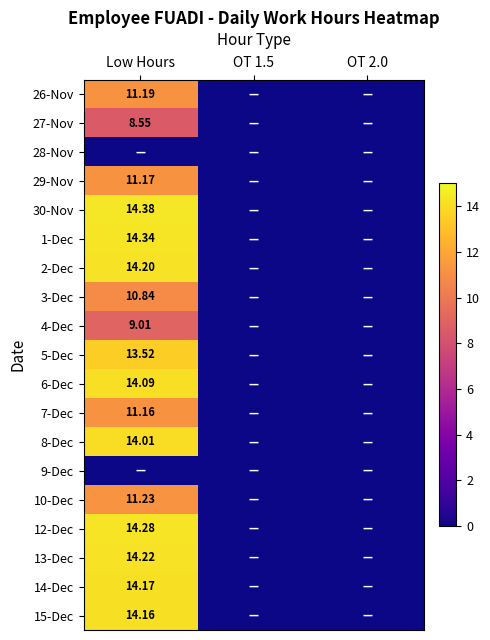

The 12-Dec series shows 14.3 at Low Hours. True or false?

True